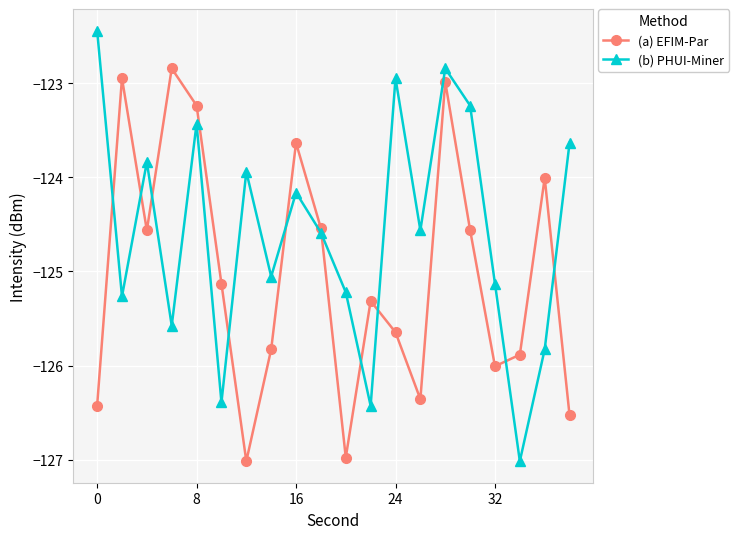

How many intersections are there between (b) PHUI-Miner and (a) EFIM-Par?

10